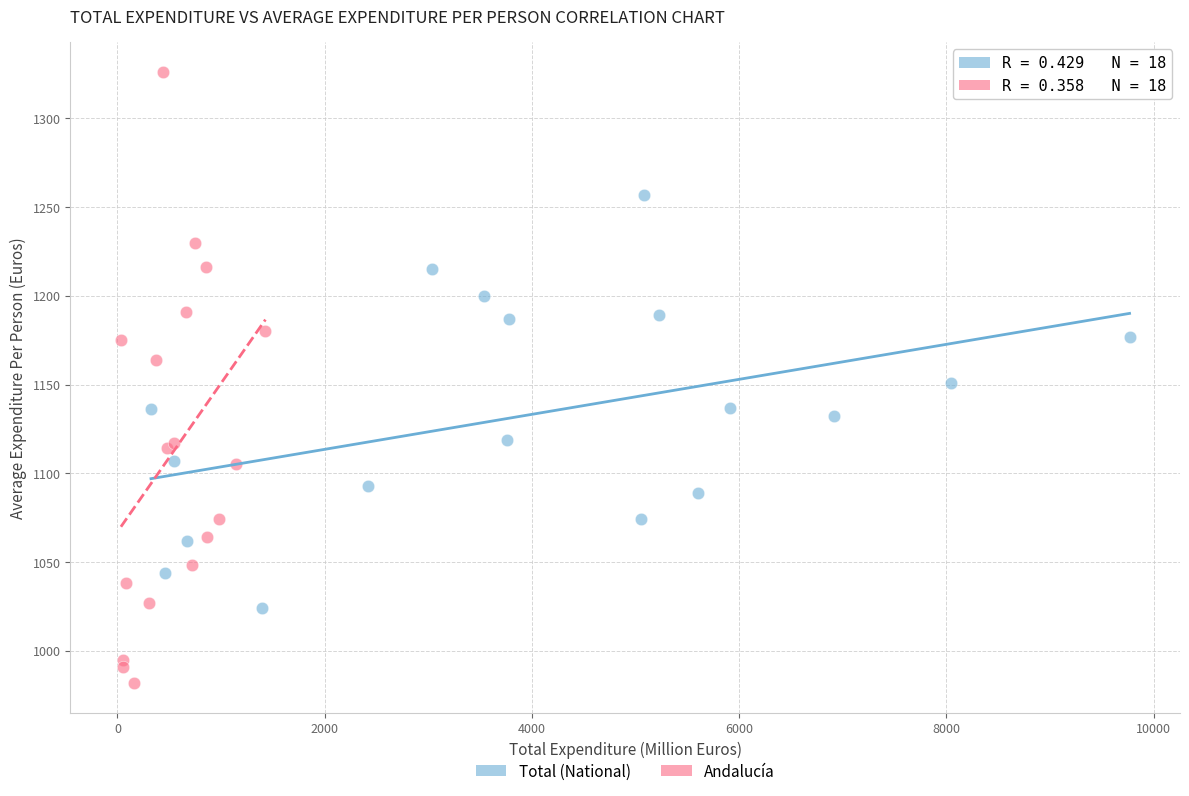

What are all the series names shown in the legend?

Total (National), Andalucía